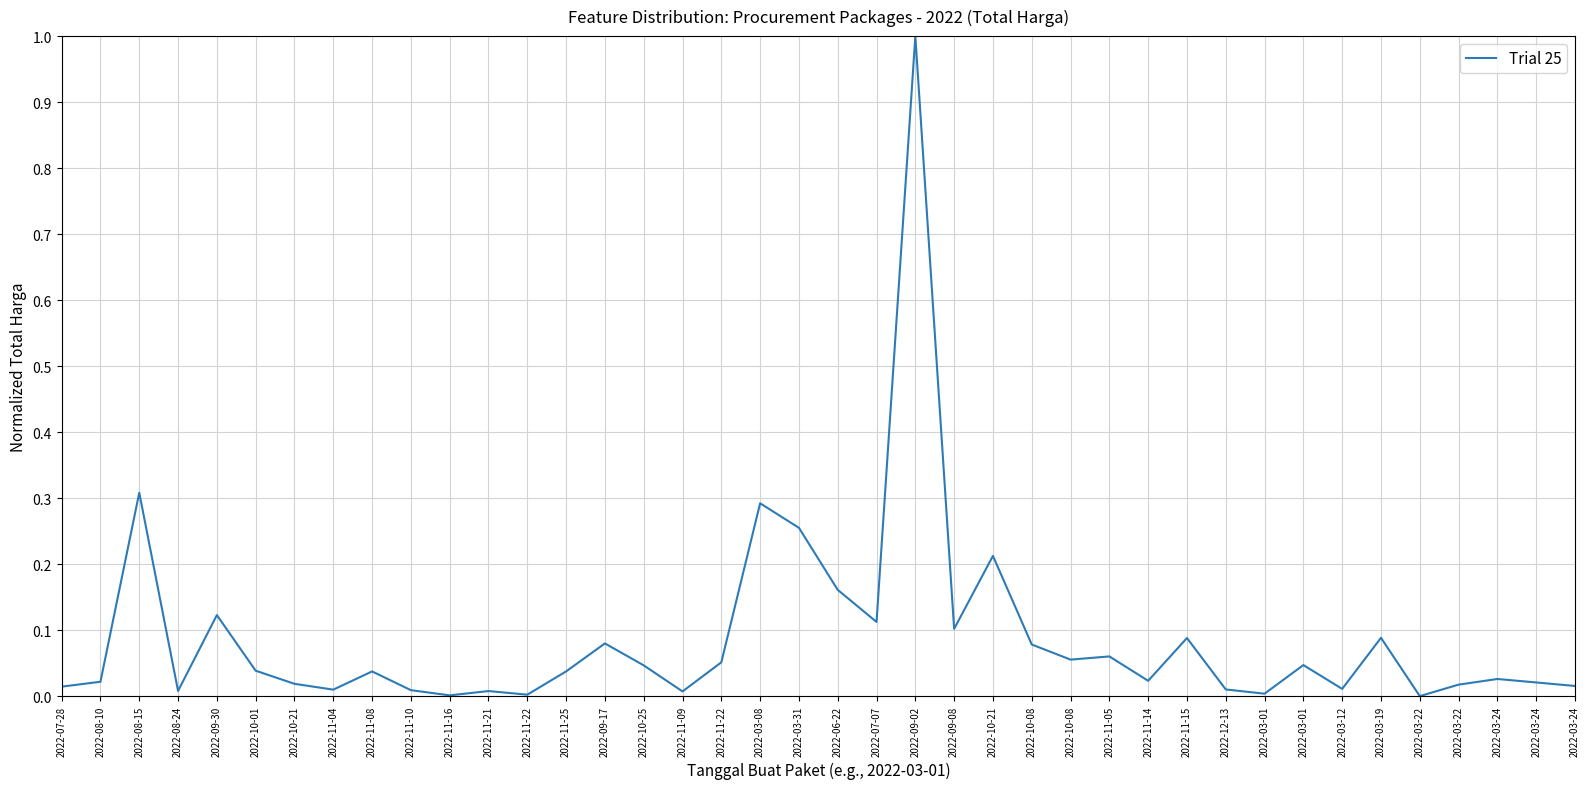

Rank the categories by value from highest to lowest.

2022-09-02, 2022-08-15, 2022-03-08, 2022-03-31, 2022-10-21, 2022-06-22, 2022-09-30, 2022-07-07, 2022-09-08, 2022-03-19, 2022-11-15, 2022-09-17, 2022-10-08, 2022-11-05, 2022-10-08, 2022-11-22, 2022-03-01, 2022-10-25, 2022-10-01, 2022-11-08, 2022-11-25, 2022-03-24, 2022-11-14, 2022-08-10, 2022-03-24, 2022-10-21, 2022-03-22, 2022-03-24, 2022-07-28, 2022-03-12, 2022-12-13, 2022-11-04, 2022-11-10, 2022-08-24, 2022-11-21, 2022-11-09, 2022-03-01, 2022-11-22, 2022-11-16, 2022-03-22